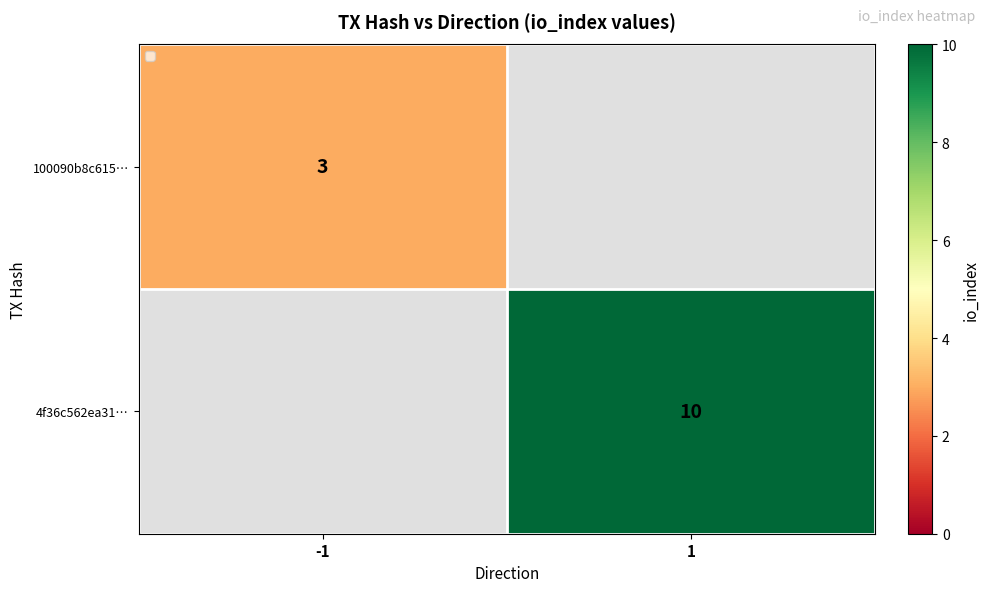

Is it true that 100090b8c615… equals 5 at -1?

False